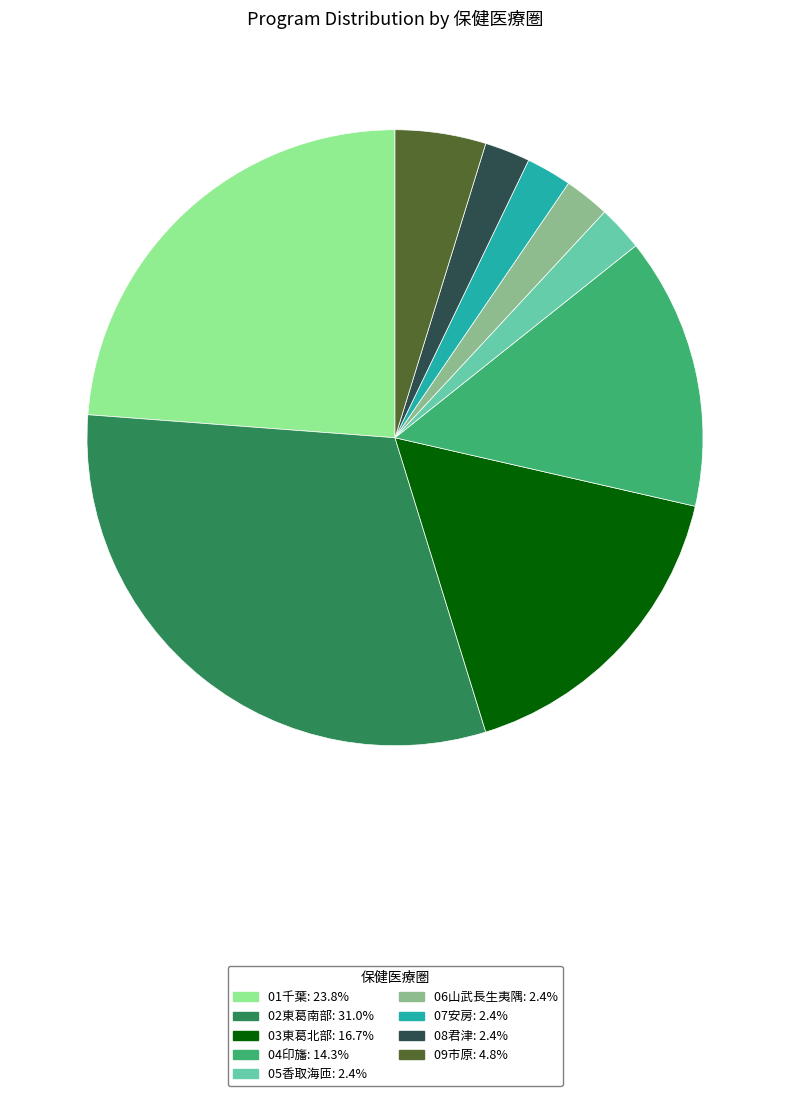

Which category has the biggest portion of the pie?

02東葛南部